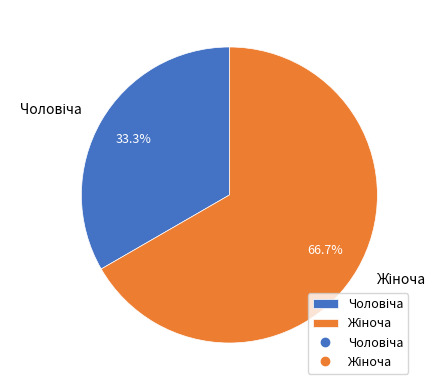

Is there a majority slice in this chart?

Yes